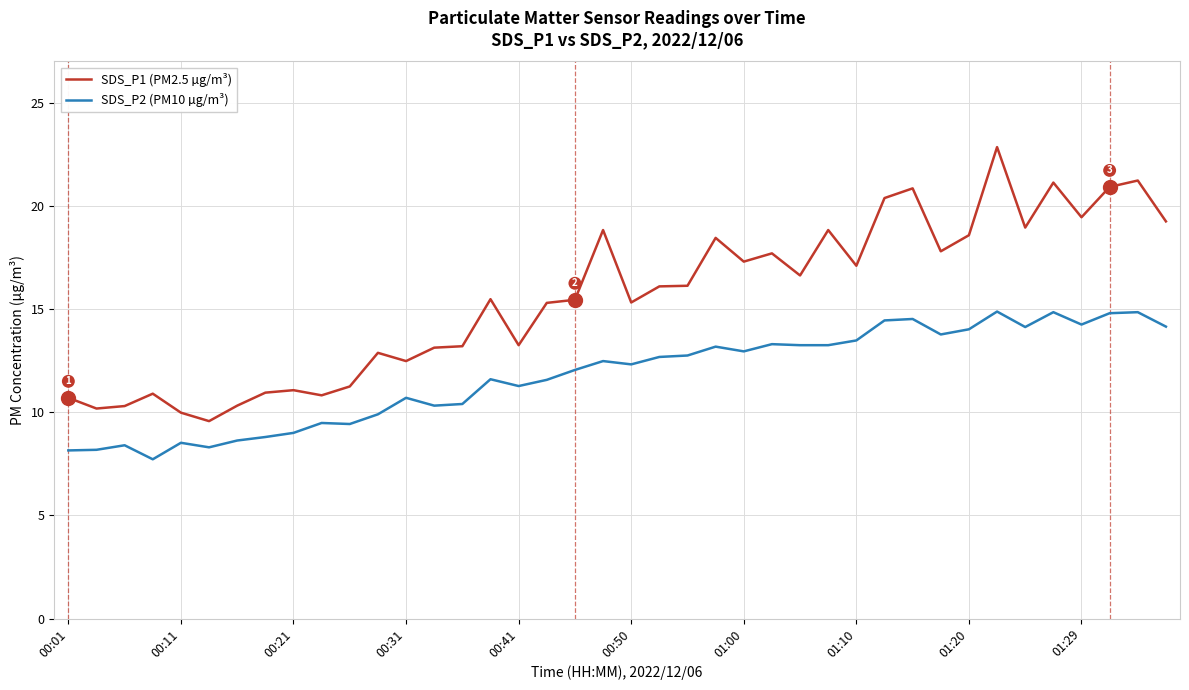

What is the difference between the second highest and minimum values in the SDS_P2 (PM10 µg/m³) series?

7.1